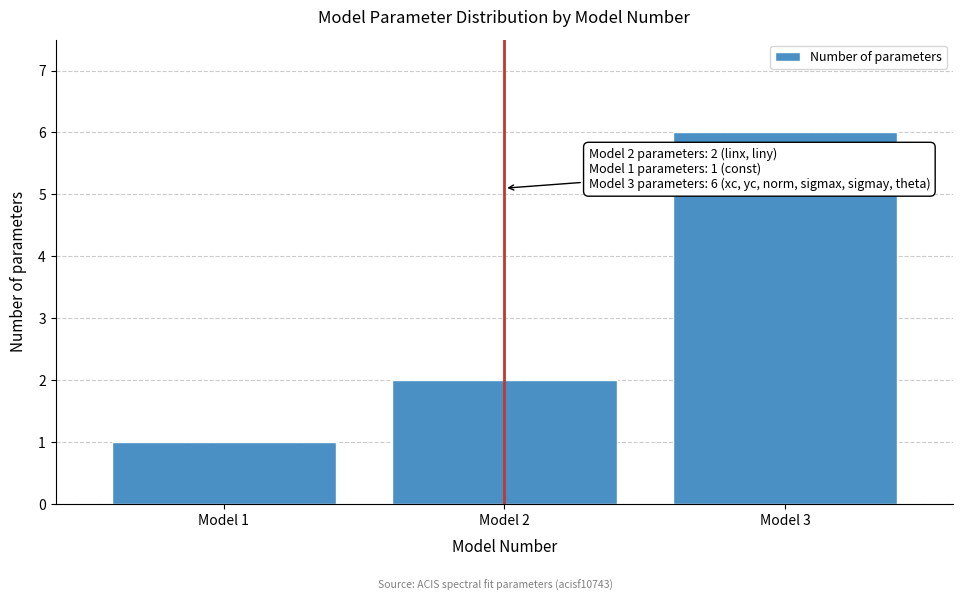

Reading left to right, what are all the values shown in this chart?

1	2	6